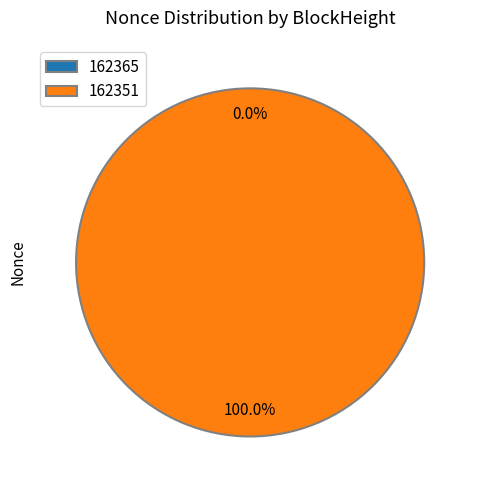

Which slice is the smallest?

162365